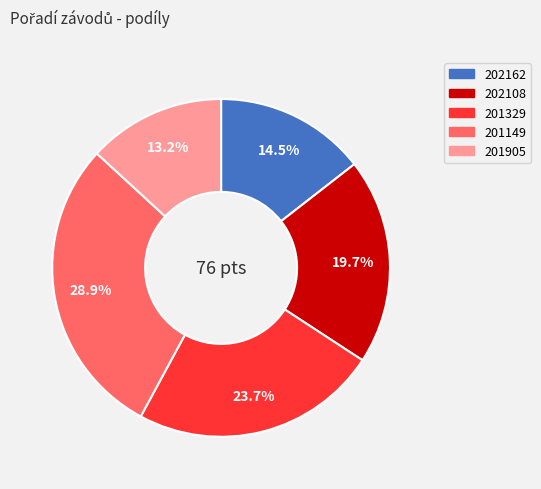

Count the number of slices in the pie.

5